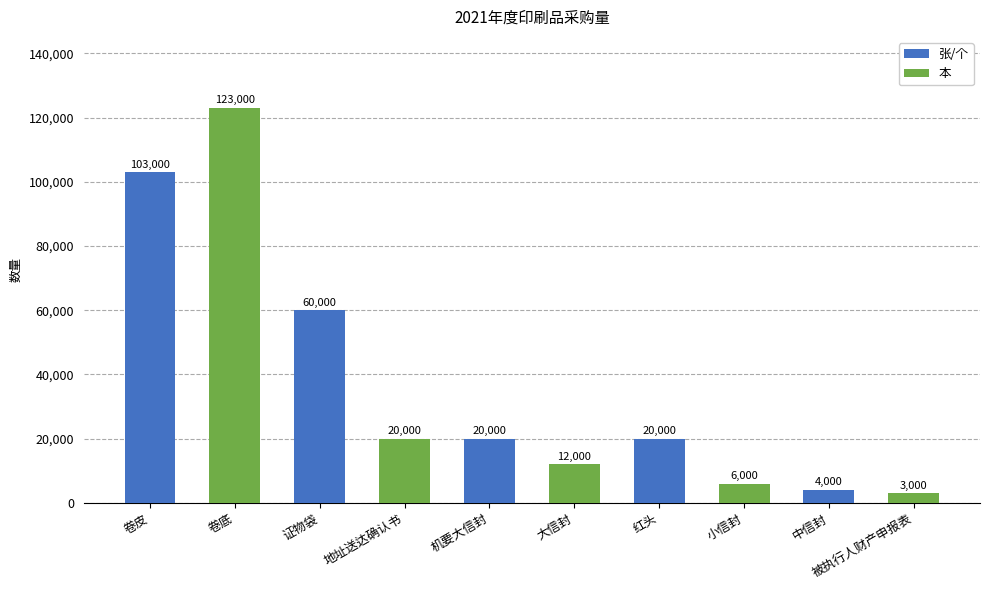

Which series has the largest range (max minus min)?

本